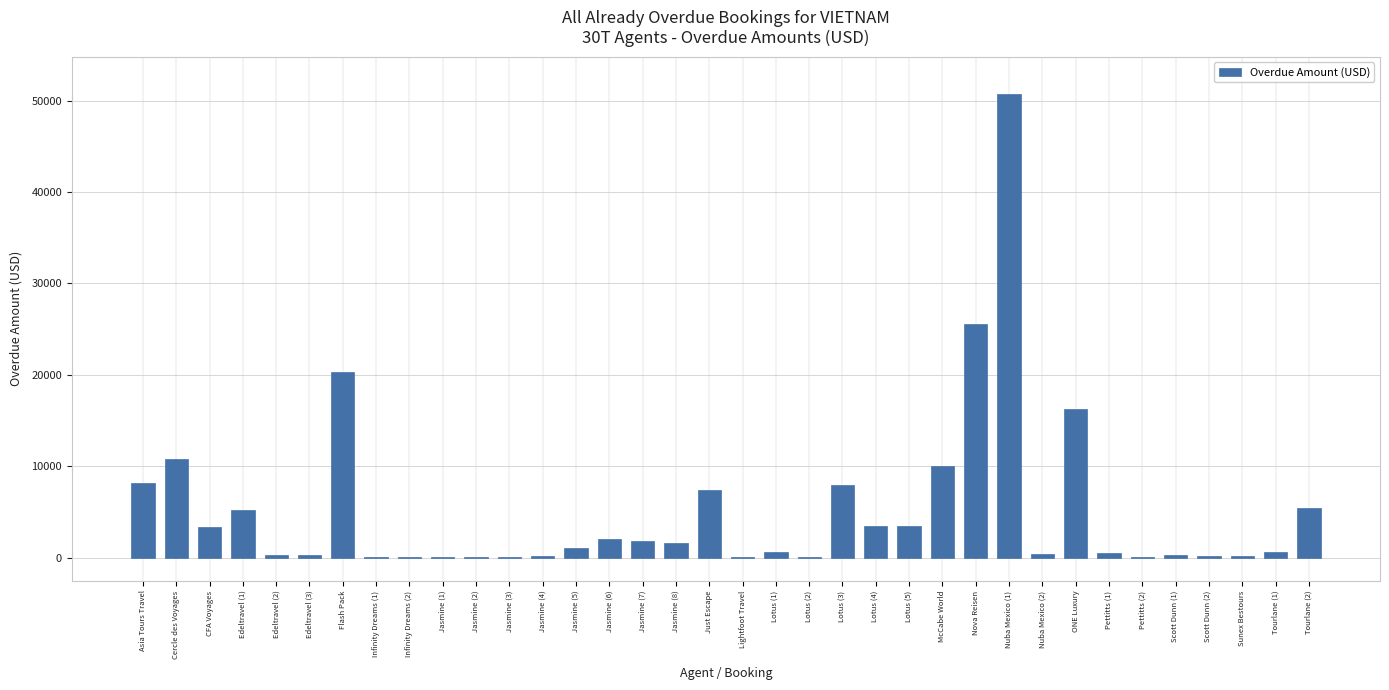

The chart shows a value of 1063.0 at Jasmine (5). True or false?

True